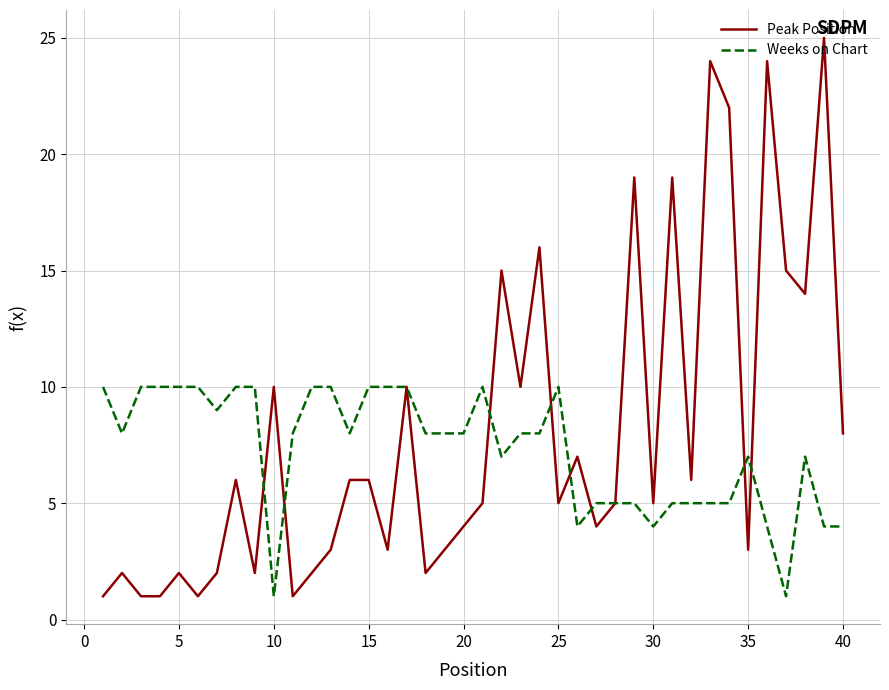

True or false: Peak Position and Weeks on Chart cross at least once.

True